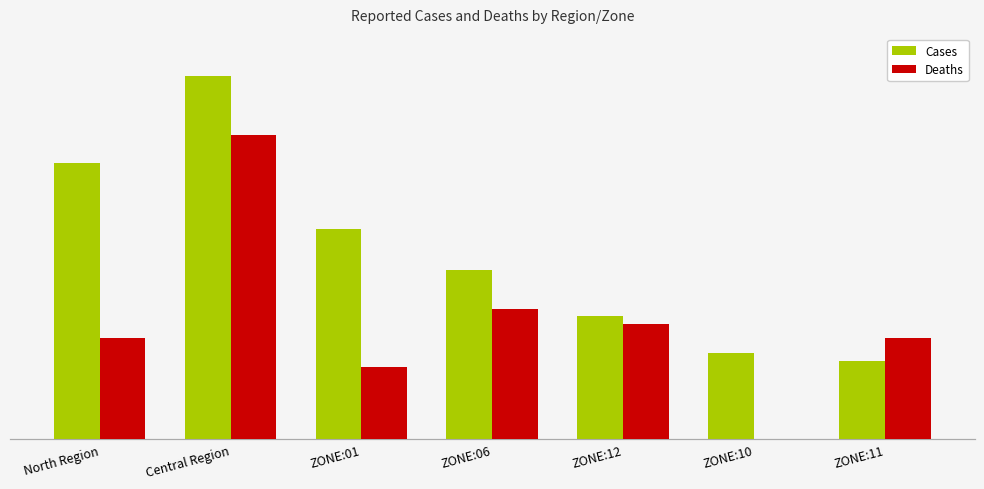

At which category is the sum across all series the highest?

Central Region